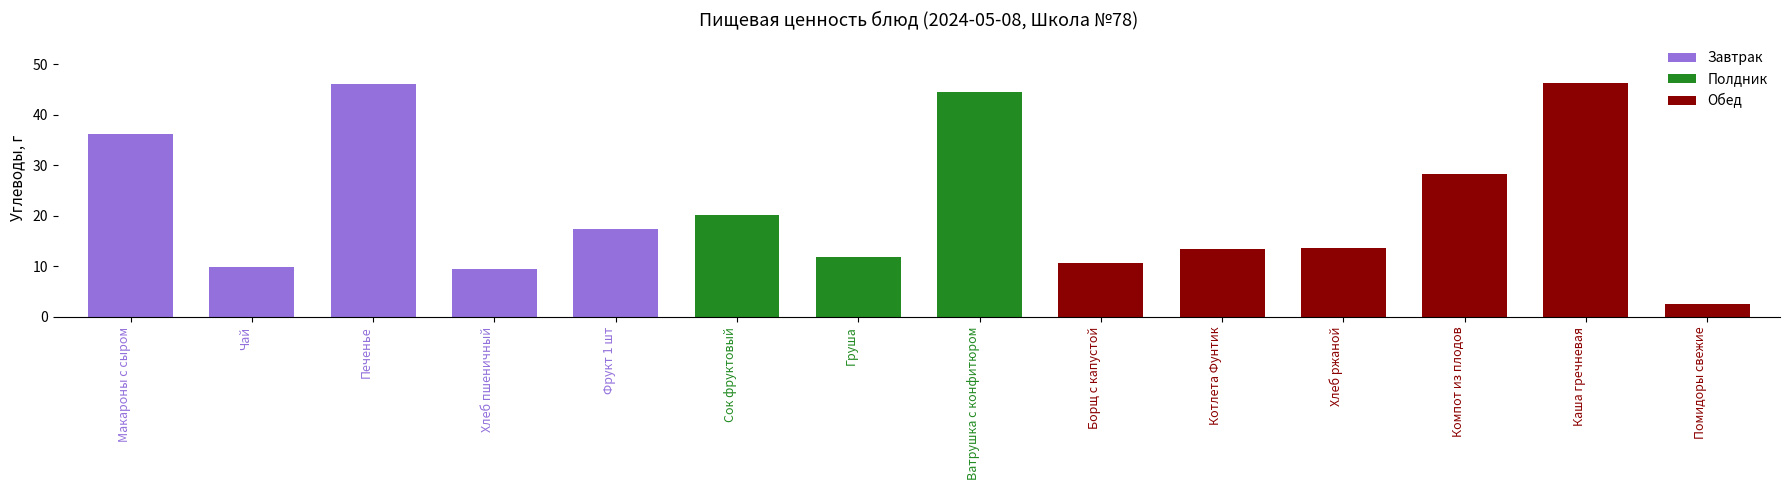

At how many categories does at least one series exceed 8?

13